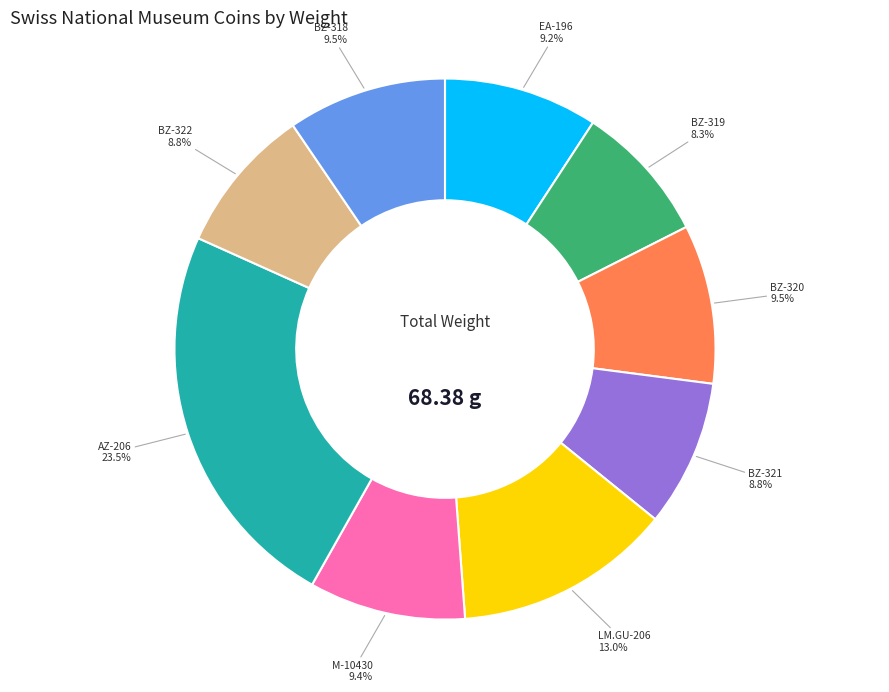

True or false: BZ-321 accounts for 9% of the total.

True